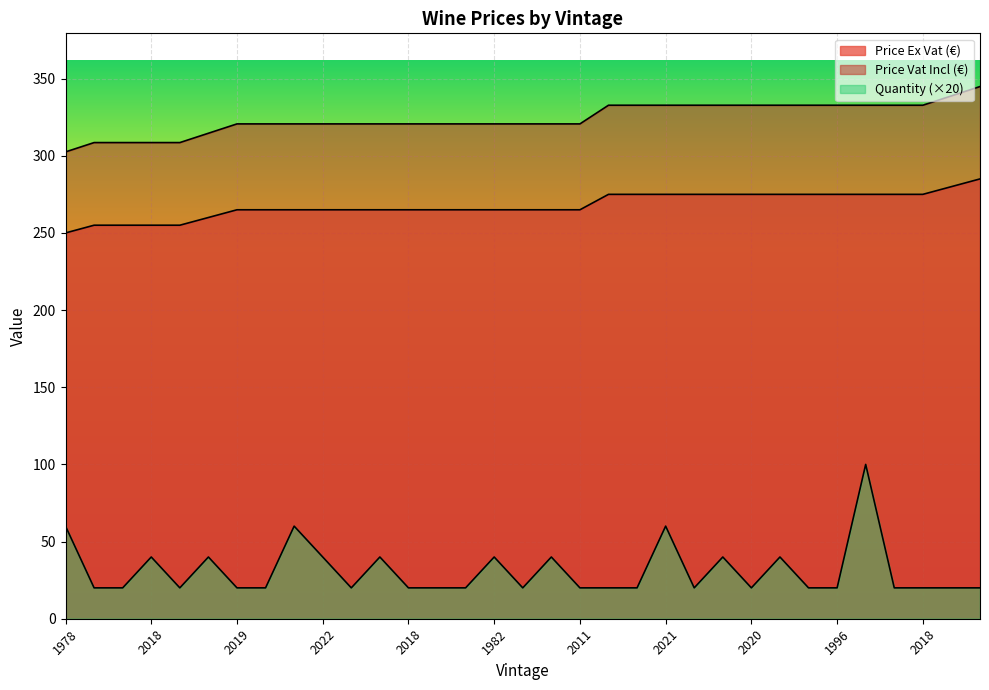

What is the label of the 20th point from the left?

2018